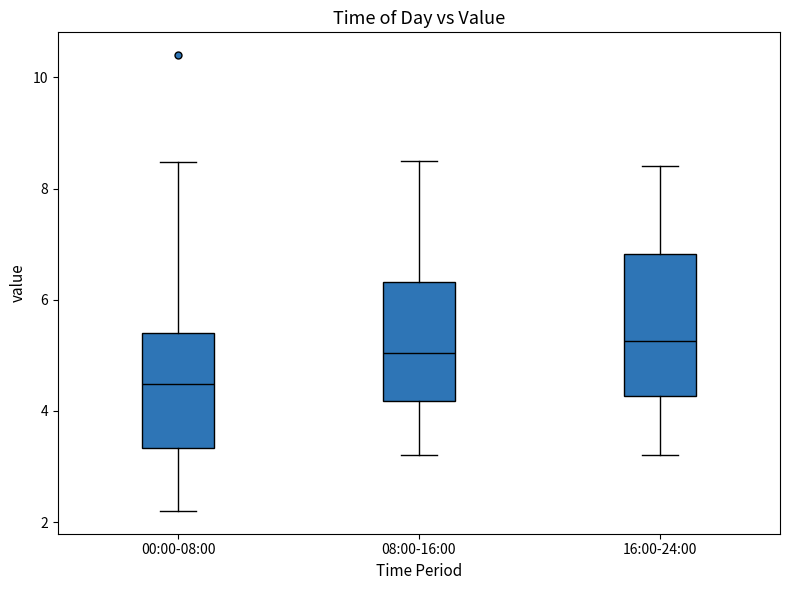

Reading left to right, transcribe this box plot: for each box, give where its median line is, the range the box spans, and where its two whiskers end, as read against the y-axis. The values are not printed on the chart, so give them approximately, as read against the axis.

00:00-08:00: median 4.4, box 3.4 to 5.4, whiskers 2.2 to 8.4
08:00-16:00: median 5.0, box 4.2 to 6.4, whiskers 3.2 to 8.6
16:00-24:00: median 5.2, box 4.2 to 6.8, whiskers 3.2 to 8.4